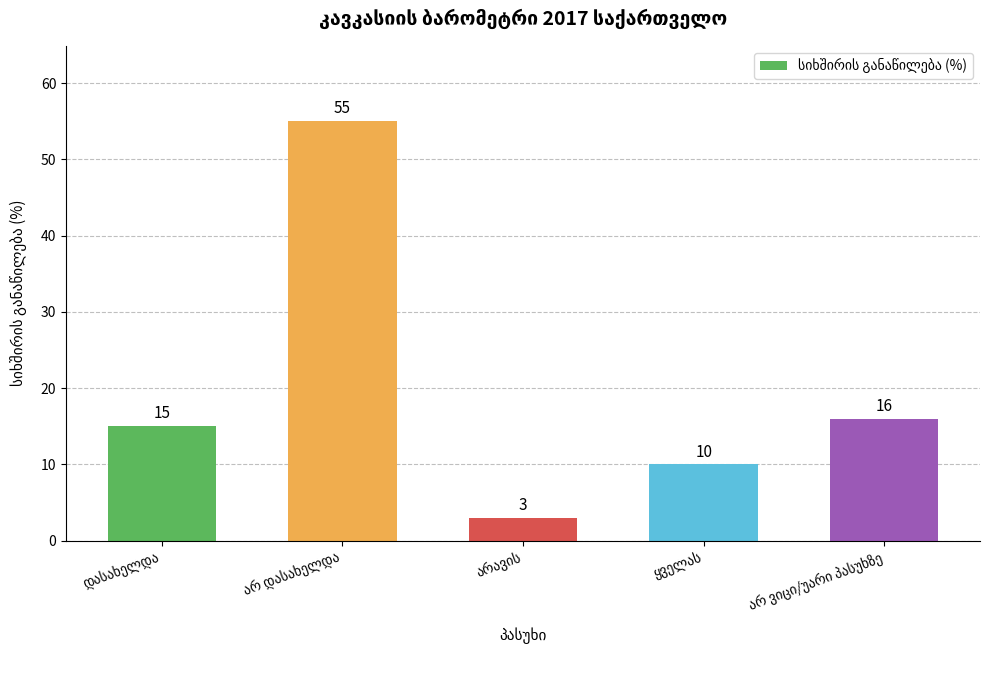

What is the difference between the second highest and second lowest values?

6